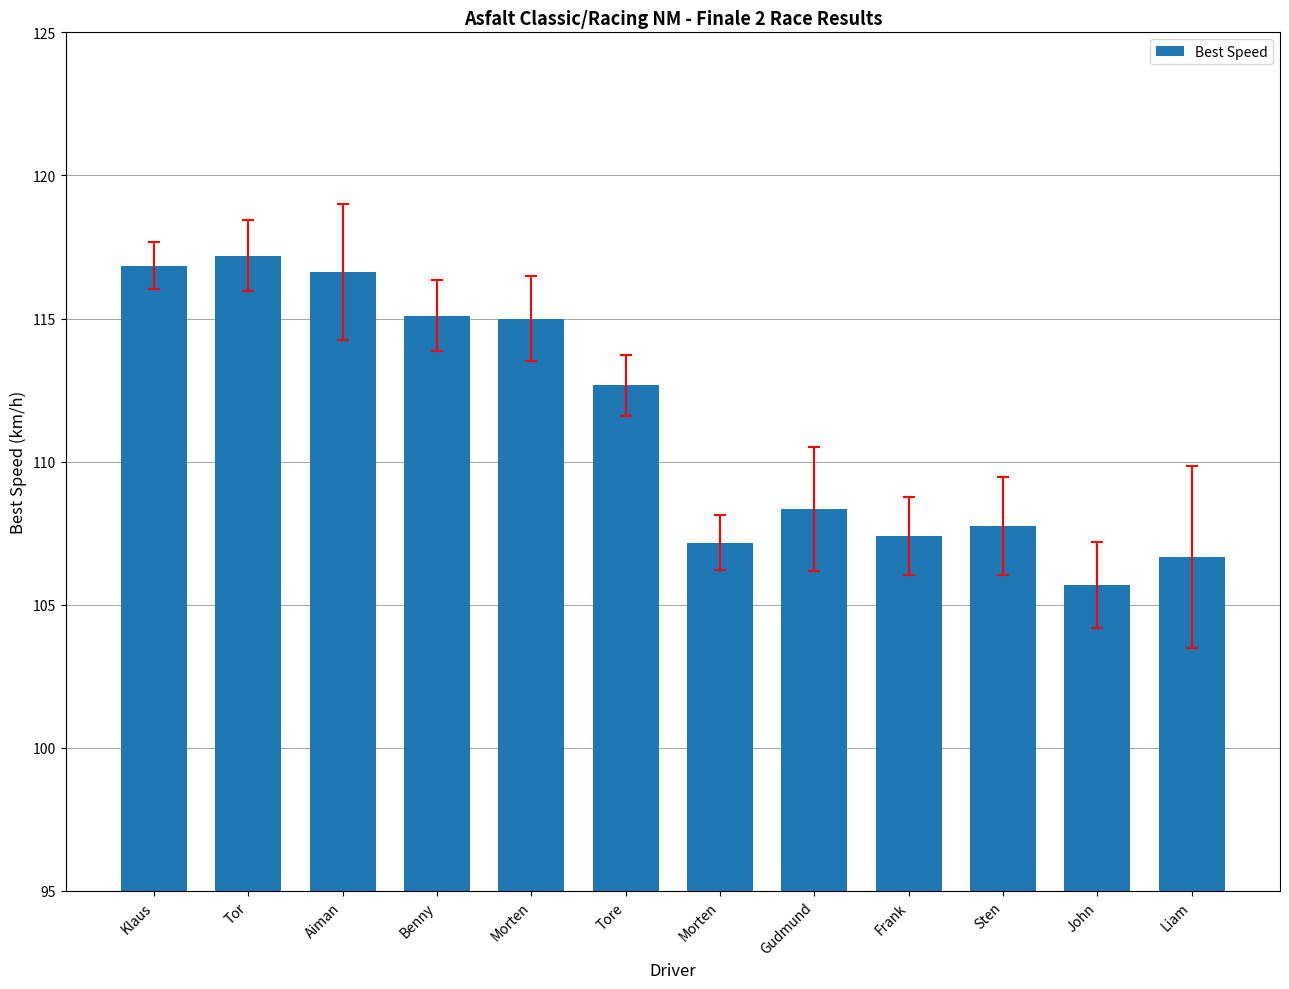

Which category has the lowest value across all series?

John